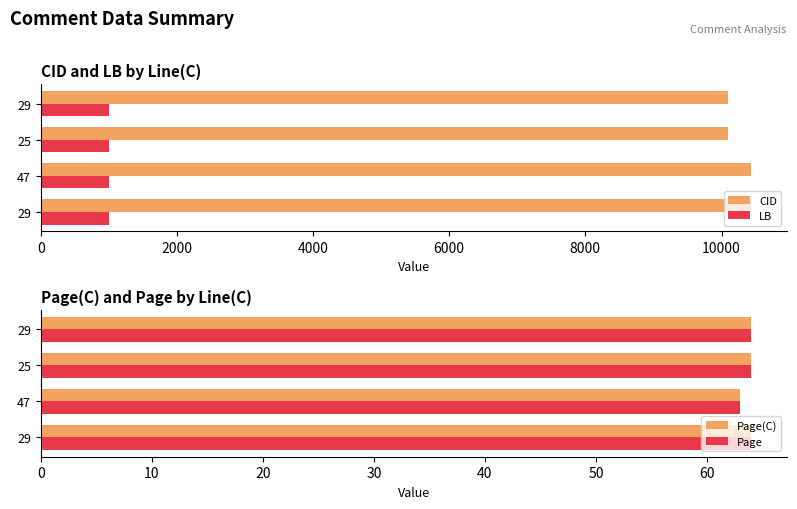

Does the chart contain stacked bars?

No